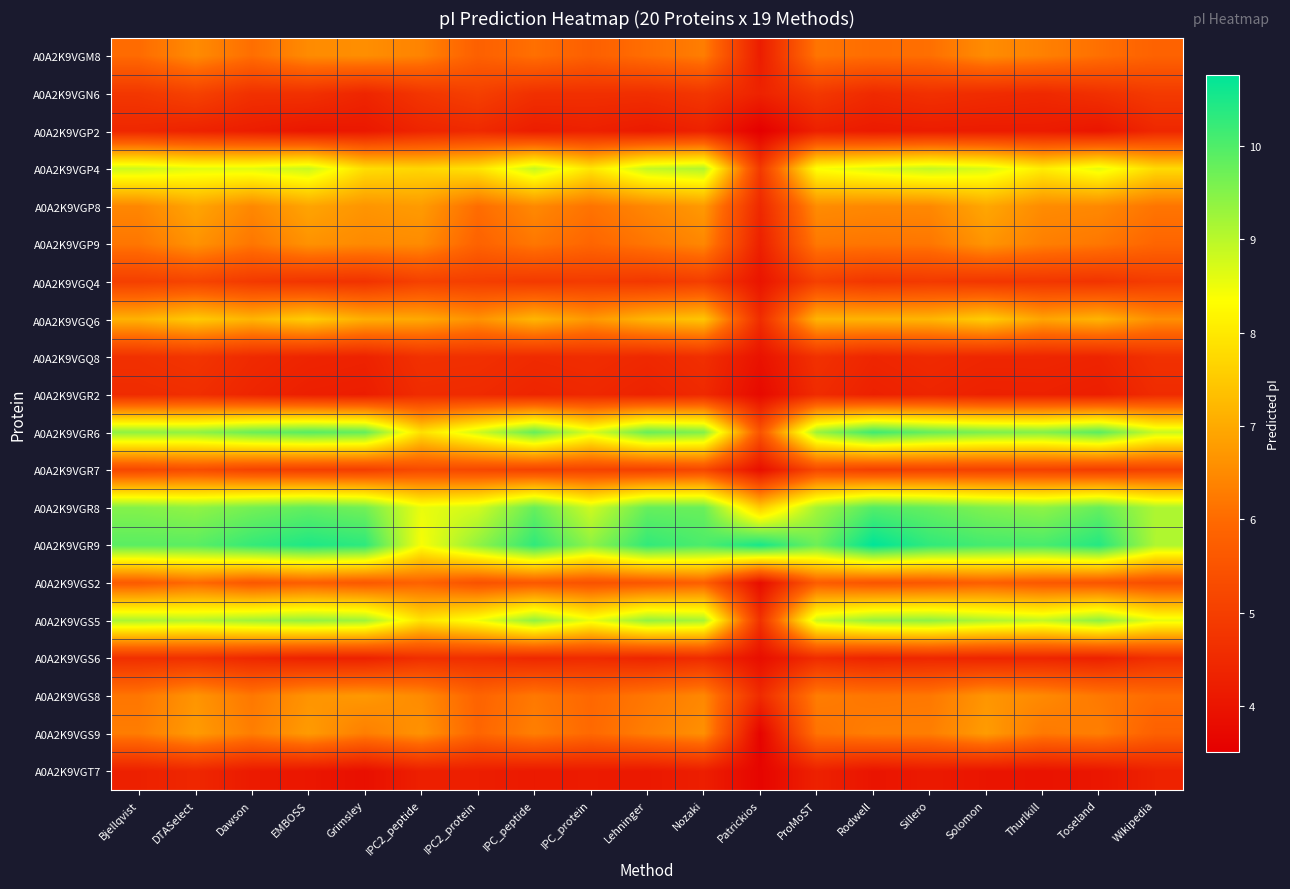

Reading left to right, transcribe all the data shown in this chart.

A0A2K9VGM8: Bjellqvist=6.0	DTASelect=6.5	Dawson=6.1	EMBOSS=6.5	Grimsley=6.6	IPC2_peptide=6.4	IPC2_protein=5.8	IPC_peptide=6.1	IPC_protein=5.8	Lehninger=6.1	Nozaki=6.3	Patrickios=4.2	ProMoST=6.2	Rodwell=6.0	Sillero=6.1	Solomon=6.5	Thurlkill=6.4	Toseland=6.1	Wikipedia=5.8
A0A2K9VGN6: Bjellqvist=4.8	DTASelect=5.1	Dawson=4.7	EMBOSS=4.7	Grimsley=4.4	IPC2_peptide=4.8	IPC2_protein=5.0	IPC_peptide=4.7	IPC_protein=4.6	Lehninger=4.6	Nozaki=4.8	Patrickios=4.3	ProMoST=4.9	Rodwell=4.5	Sillero=4.7	Solomon=4.6	Thurlkill=4.5	Toseland=4.7	Wikipedia=4.9
A0A2K9VGP2: Bjellqvist=4.4	DTASelect=4.3	Dawson=4.2	EMBOSS=4.0	Grimsley=4.1	IPC2_peptide=4.4	IPC2_protein=4.5	IPC_peptide=4.2	IPC_protein=4.3	Lehninger=4.1	Nozaki=4.3	Patrickios=3.5	ProMoST=4.3	Rodwell=4.1	Sillero=4.2	Solomon=4.2	Thurlkill=4.2	Toseland=4.0	Wikipedia=4.4
A0A2K9VGP4: Bjellqvist=8.8	DTASelect=8.6	Dawson=8.6	EMBOSS=8.9	Grimsley=7.8	IPC2_peptide=7.7	IPC2_protein=7.9	IPC_peptide=8.9	IPC_protein=8.0	Lehninger=8.9	Nozaki=9.1	Patrickios=4.9	ProMoST=8.4	Rodwell=8.7	Sillero=8.9	Solomon=8.7	Thurlkill=8.1	Toseland=8.6	Wikipedia=7.8
A0A2K9VGP8: Bjellqvist=6.4	DTASelect=6.9	Dawson=6.5	EMBOSS=6.9	Grimsley=6.7	IPC2_peptide=6.8	IPC2_protein=6.0	IPC_peptide=6.5	IPC_protein=6.1	Lehninger=6.5	Nozaki=6.7	Patrickios=4.5	ProMoST=6.5	Rodwell=6.5	Sillero=6.5	Solomon=7.0	Thurlkill=6.5	Toseland=6.5	Wikipedia=6.2
A0A2K9VGP9: Bjellqvist=6.2	DTASelect=6.6	Dawson=6.2	EMBOSS=6.6	Grimsley=6.5	IPC2_peptide=6.5	IPC2_protein=5.8	IPC_peptide=6.2	IPC_protein=5.9	Lehninger=6.2	Nozaki=6.5	Patrickios=4.3	ProMoST=6.2	Rodwell=6.2	Sillero=6.2	Solomon=6.7	Thurlkill=6.3	Toseland=6.2	Wikipedia=5.9
A0A2K9VGQ4: Bjellqvist=5.0	DTASelect=5.1	Dawson=4.9	EMBOSS=4.8	Grimsley=4.7	IPC2_peptide=5.1	IPC2_protein=5.0	IPC_peptide=4.9	IPC_protein=4.9	Lehninger=4.8	Nozaki=5.0	Patrickios=4.0	ProMoST=5.0	Rodwell=4.8	Sillero=4.9	Solomon=4.8	Thurlkill=4.8	Toseland=4.7	Wikipedia=4.9
A0A2K9VGQ6: Bjellqvist=7.1	DTASelect=7.5	Dawson=7.2	EMBOSS=7.6	Grimsley=7.1	IPC2_peptide=7.0	IPC2_protein=6.6	IPC_peptide=7.2	IPC_protein=6.7	Lehninger=7.2	Nozaki=7.4	Patrickios=4.6	ProMoST=7.2	Rodwell=7.2	Sillero=7.2	Solomon=7.6	Thurlkill=6.9	Toseland=7.2	Wikipedia=6.6
A0A2K9VGQ8: Bjellqvist=4.7	DTASelect=4.8	Dawson=4.5	EMBOSS=4.4	Grimsley=4.3	IPC2_peptide=4.7	IPC2_protein=4.6	IPC_peptide=4.5	IPC_protein=4.6	Lehninger=4.5	Nozaki=4.6	Patrickios=3.9	ProMoST=4.7	Rodwell=4.4	Sillero=4.5	Solomon=4.4	Thurlkill=4.4	Toseland=4.4	Wikipedia=4.7
A0A2K9VGR2: Bjellqvist=4.5	DTASelect=4.6	Dawson=4.4	EMBOSS=4.3	Grimsley=4.2	IPC2_peptide=4.6	IPC2_protein=4.5	IPC_peptide=4.4	IPC_protein=4.5	Lehninger=4.3	Nozaki=4.5	Patrickios=3.8	ProMoST=4.5	Rodwell=4.3	Sillero=4.4	Solomon=4.3	Thurlkill=4.3	Toseland=4.2	Wikipedia=4.5
A0A2K9VGR6: Bjellqvist=9.4	DTASelect=9.4	Dawson=9.8	EMBOSS=9.9	Grimsley=9.8	IPC2_peptide=7.9	IPC2_protein=8.8	IPC_peptide=9.8	IPC_protein=8.7	Lehninger=9.8	Nozaki=9.5	Patrickios=5.5	ProMoST=9.3	Rodwell=10.2	Sillero=9.8	Solomon=9.6	Thurlkill=9.5	Toseland=9.9	Wikipedia=8.8
A0A2K9VGR7: Bjellqvist=5.2	DTASelect=5.3	Dawson=5.1	EMBOSS=5.0	Grimsley=5.0	IPC2_peptide=5.3	IPC2_protein=5.2	IPC_peptide=5.1	IPC_protein=5.1	Lehninger=5.0	Nozaki=5.2	Patrickios=3.9	ProMoST=5.2	Rodwell=5.0	Sillero=5.1	Solomon=5.1	Thurlkill=5.1	Toseland=5.0	Wikipedia=5.1
A0A2K9VGR8: Bjellqvist=9.5	DTASelect=9.4	Dawson=9.6	EMBOSS=9.8	Grimsley=9.7	IPC2_peptide=8.5	IPC2_protein=8.8	IPC_peptide=9.8	IPC_protein=8.8	Lehninger=9.8	Nozaki=9.8	Patrickios=7.5	ProMoST=9.2	Rodwell=10.0	Sillero=9.8	Solomon=9.5	Thurlkill=9.4	Toseland=9.8	Wikipedia=9.1
A0A2K9VGR9: Bjellqvist=9.9	DTASelect=9.9	Dawson=10.2	EMBOSS=10.5	Grimsley=10.3	IPC2_peptide=8.4	IPC2_protein=9.4	IPC_peptide=10.3	IPC_protein=9.4	Lehninger=10.3	Nozaki=10.0	Patrickios=10.5	ProMoST=9.7	Rodwell=10.8	Sillero=10.3	Solomon=10.1	Thurlkill=10.1	Toseland=10.4	Wikipedia=9.1
A0A2K9VGS2: Bjellqvist=5.7	DTASelect=6.0	Dawson=5.6	EMBOSS=5.8	Grimsley=5.6	IPC2_peptide=5.8	IPC2_protein=5.5	IPC_peptide=5.6	IPC_protein=5.5	Lehninger=5.6	Nozaki=5.8	Patrickios=3.8	ProMoST=5.7	Rodwell=5.5	Sillero=5.6	Solomon=5.8	Thurlkill=5.6	Toseland=5.5	Wikipedia=5.3
A0A2K9VGS5: Bjellqvist=9.1	DTASelect=9.0	Dawson=9.2	EMBOSS=9.4	Grimsley=9.2	IPC2_peptide=7.9	IPC2_protein=8.4	IPC_peptide=9.4	IPC_protein=8.5	Lehninger=9.3	Nozaki=9.2	Patrickios=4.7	ProMoST=8.8	Rodwell=9.3	Sillero=9.4	Solomon=9.1	Thurlkill=8.9	Toseland=9.4	Wikipedia=8.6
A0A2K9VGS6: Bjellqvist=4.6	DTASelect=4.7	Dawson=4.5	EMBOSS=4.3	Grimsley=4.3	IPC2_peptide=4.6	IPC2_protein=4.6	IPC_peptide=4.5	IPC_protein=4.5	Lehninger=4.4	Nozaki=4.6	Patrickios=3.9	ProMoST=4.6	Rodwell=4.4	Sillero=4.4	Solomon=4.4	Thurlkill=4.4	Toseland=4.3	Wikipedia=4.6
A0A2K9VGS8: Bjellqvist=6.2	DTASelect=6.7	Dawson=6.2	EMBOSS=6.6	Grimsley=6.7	IPC2_peptide=6.5	IPC2_protein=5.9	IPC_peptide=6.2	IPC_protein=5.9	Lehninger=6.2	Nozaki=6.5	Patrickios=4.5	ProMoST=6.3	Rodwell=6.2	Sillero=6.2	Solomon=6.7	Thurlkill=6.5	Toseland=6.2	Wikipedia=6.0
A0A2K9VGS9: Bjellqvist=6.3	DTASelect=6.8	Dawson=6.3	EMBOSS=6.8	Grimsley=6.3	IPC2_peptide=6.6	IPC2_protein=5.9	IPC_peptide=6.3	IPC_protein=6.0	Lehninger=6.3	Nozaki=6.6	Patrickios=3.6	ProMoST=6.1	Rodwell=6.3	Sillero=6.3	Solomon=6.8	Thurlkill=6.2	Toseland=6.3	Wikipedia=5.8
A0A2K9VGT7: Bjellqvist=4.3	DTASelect=4.4	Dawson=4.1	EMBOSS=4.0	Grimsley=3.9	IPC2_peptide=4.3	IPC2_protein=4.2	IPC_peptide=4.1	IPC_protein=4.2	Lehninger=4.1	Nozaki=4.2	Patrickios=3.6	ProMoST=4.3	Rodwell=4.0	Sillero=4.1	Solomon=4.0	Thurlkill=4.0	Toseland=4.0	Wikipedia=4.3